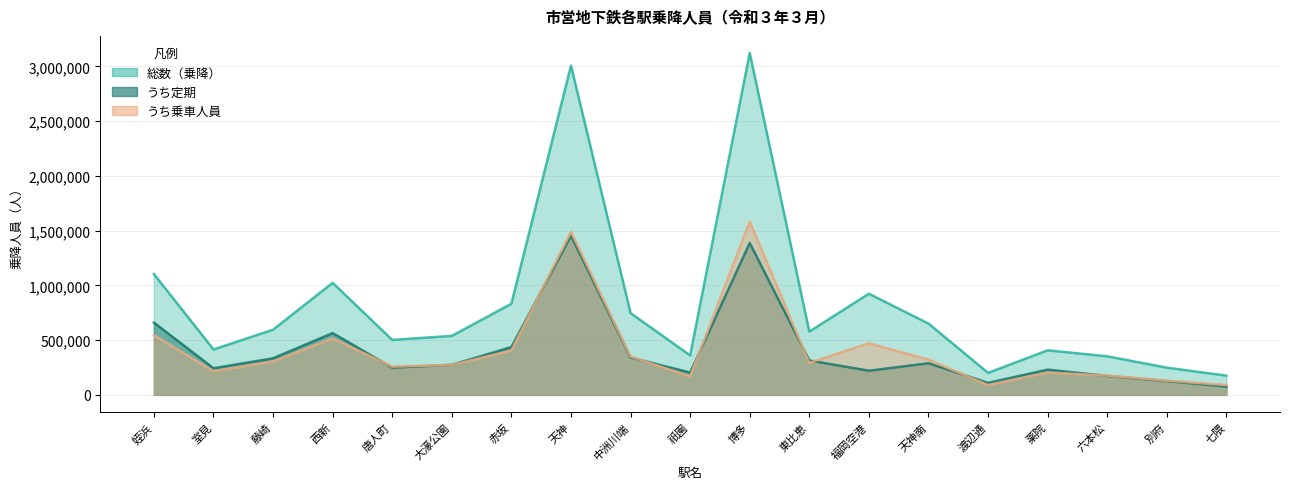

What is the difference between the 総数（乗降） values at 大濠公園 and 姪浜?

565009